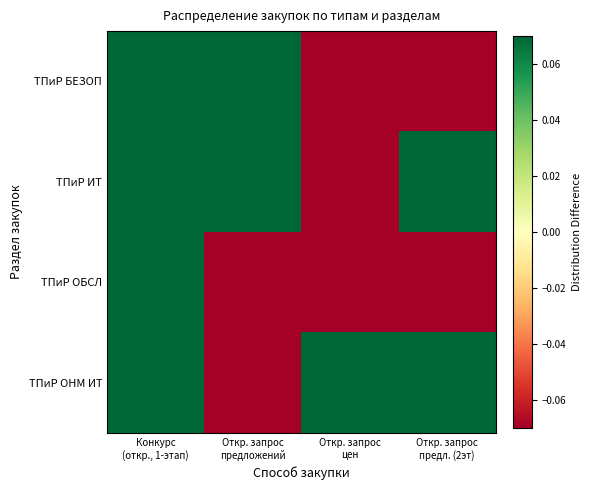

Reading left to right, transcribe all the data shown in this chart.

ТПиР БЕЗОП: Конкурс
(откр., 1-этап)=0.7	Откр. запрос
предложений=0.1	Откр. запрос
цен=-0.2	Откр. запрос
предл. (2эт)=-0.2
ТПиР ИТ: Конкурс
(откр., 1-этап)=0.1	Откр. запрос
предложений=0.1	Откр. запрос
цен=-0.2	Откр. запрос
предл. (2эт)=0.1
ТПиР ОБСЛ: Конкурс
(откр., 1-этап)=0.4	Откр. запрос
предложений=-0.2	Откр. запрос
цен=-0.2	Откр. запрос
предл. (2эт)=-0.2
ТПиР ОНМ ИТ: Конкурс
(откр., 1-этап)=0.1	Откр. запрос
предложений=-0.2	Откр. запрос
цен=0.1	Откр. запрос
предл. (2эт)=0.1